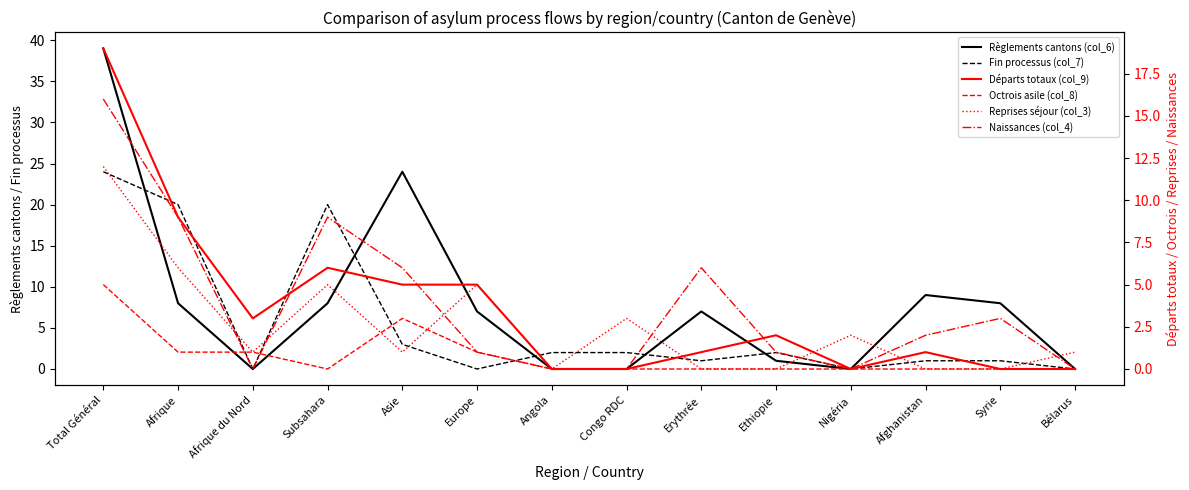

Which label corresponds to the smallest value in the chart?

Afrique du Nord